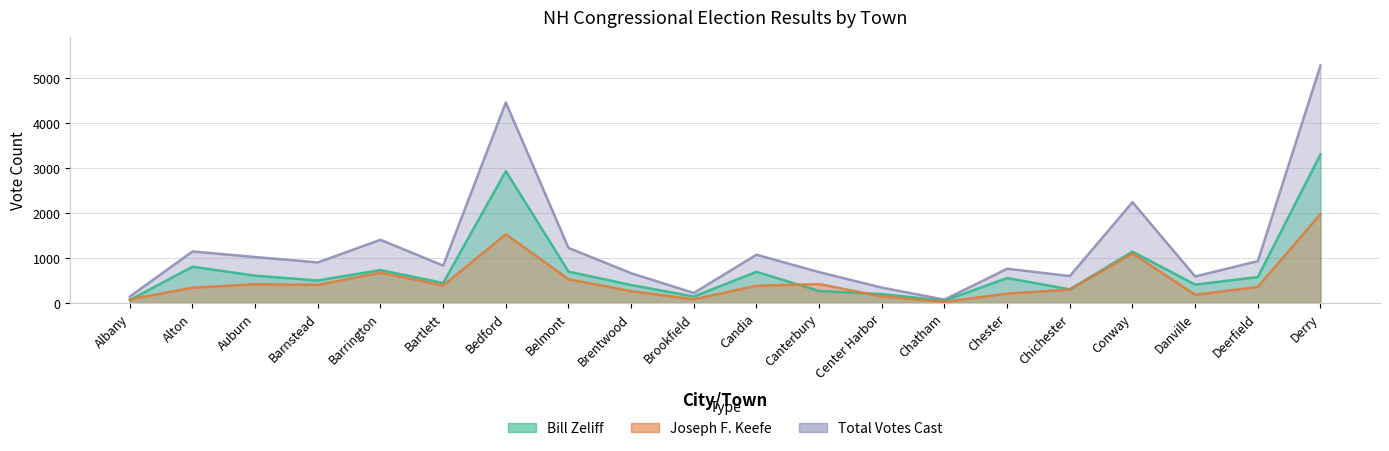

At which category does Joseph F. Keefe reach its first local valley?

Barnstead